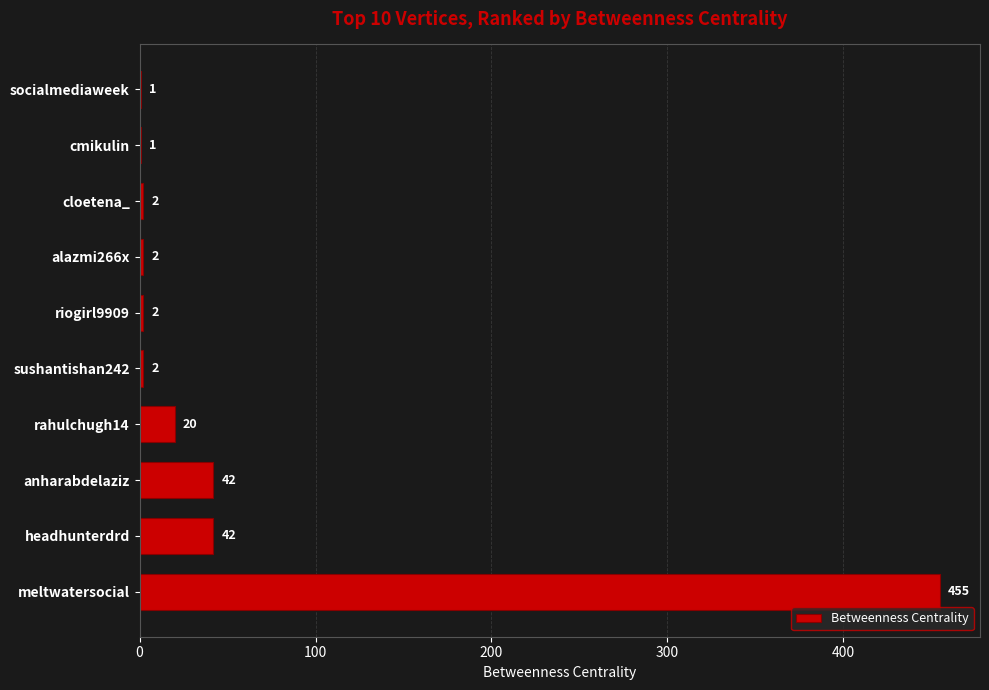

Which category has the highest value across all series?

meltwatersocial